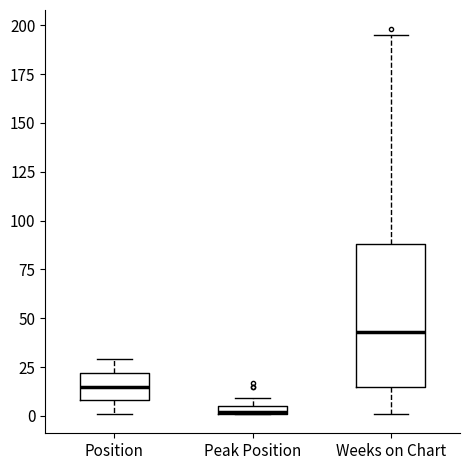

Which box has the lowest median line?

Peak Position